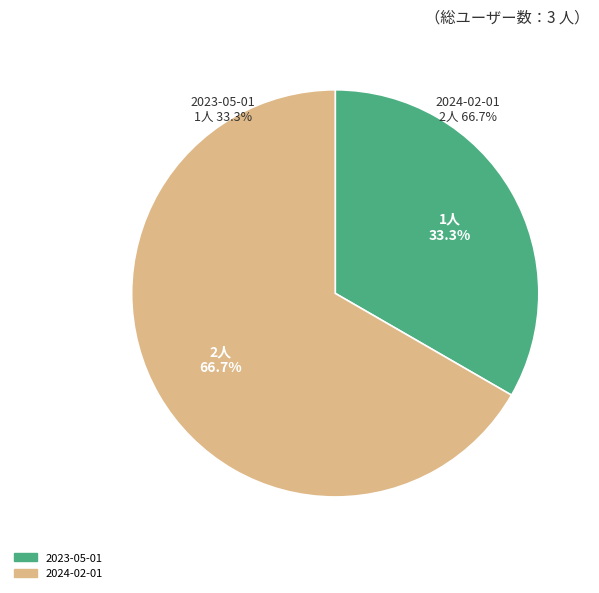

Is there a majority slice in this chart?

Yes